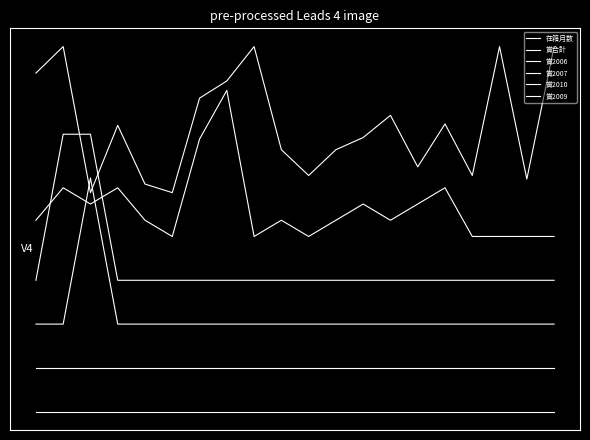

At which category is the sum across all series the highest?

1